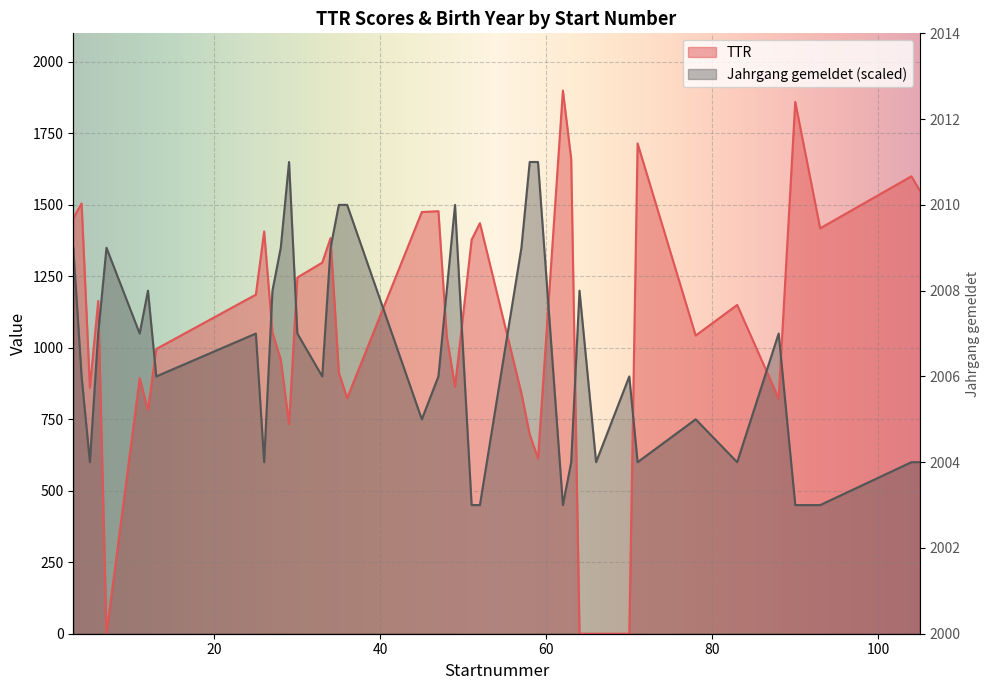

What is the sum of all TTR values?

43201